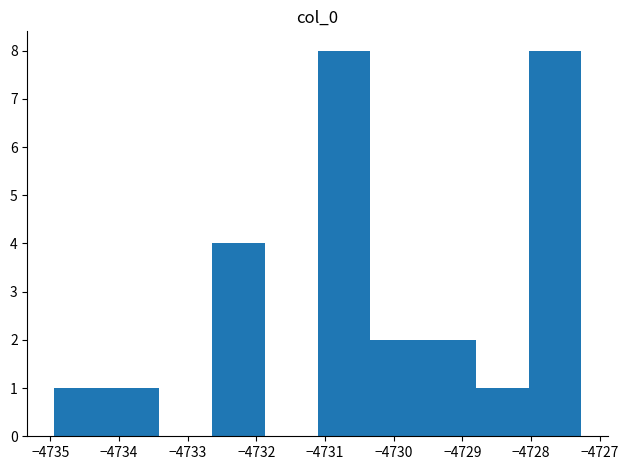

Reading left to right, list every bar in this chart as the range it spans on the x-axis followed by its height. Neither the bar edges nor the heights are printed on the chart, so give them approximately, as read against the axes.

-4734.9 to -4734.2: 1
-4734.2 to -4733.4: 1
-4733.4 to -4732.6: 0
-4732.6 to -4731.9: 4
-4731.9 to -4731.1: 0
-4731.1 to -4730.3: 8
-4730.3 to -4729.6: 2
-4729.6 to -4728.8: 2
-4728.8 to -4728.0: 1
-4728.0 to -4727.3: 8